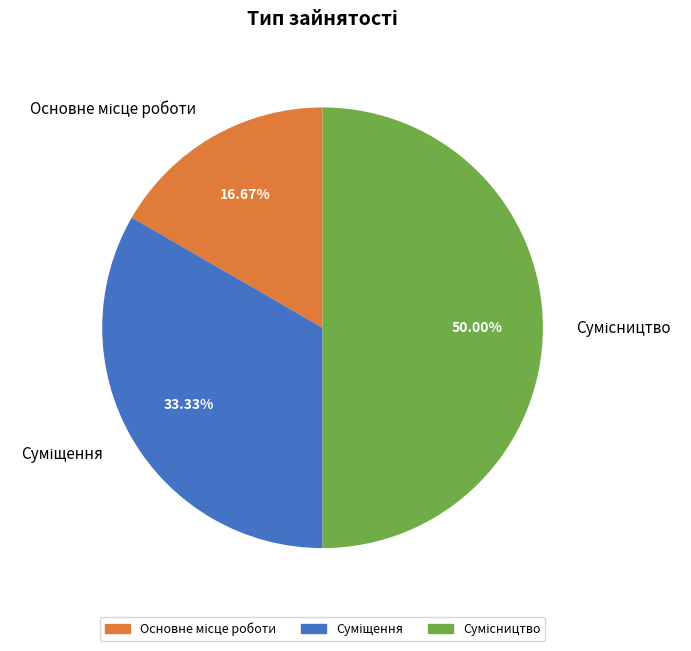

Is Суміщення the majority of the pie?

No